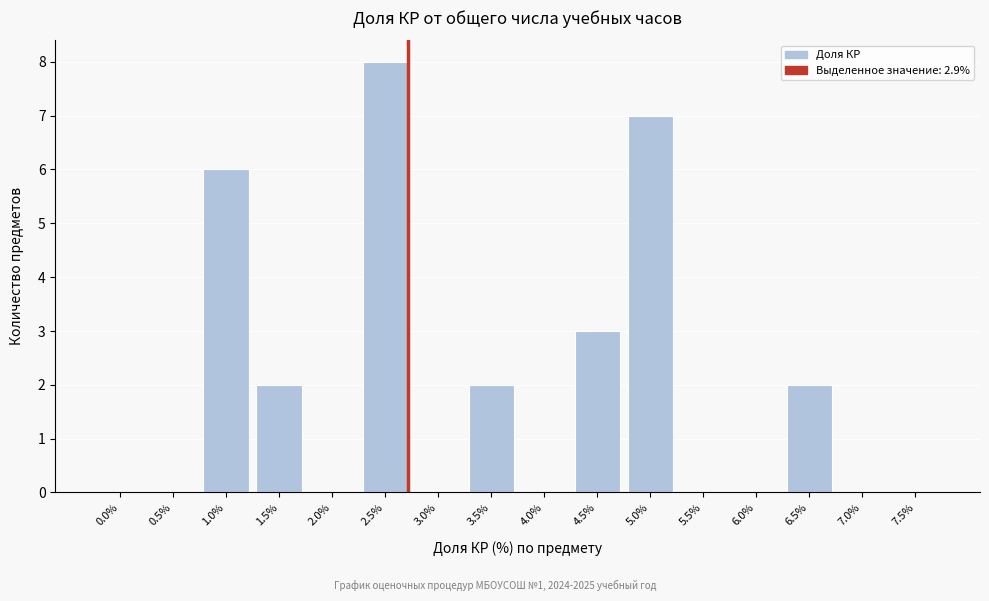

Reading left to right, list all the values displayed in this chart.

0.0%=0	0.5%=0	1.0%=6	1.5%=2	2.0%=0	2.5%=8	3.0%=0	3.5%=2	4.0%=0	4.5%=3	5.0%=7	5.5%=0	6.0%=0	6.5%=2	7.0%=0	7.5%=0